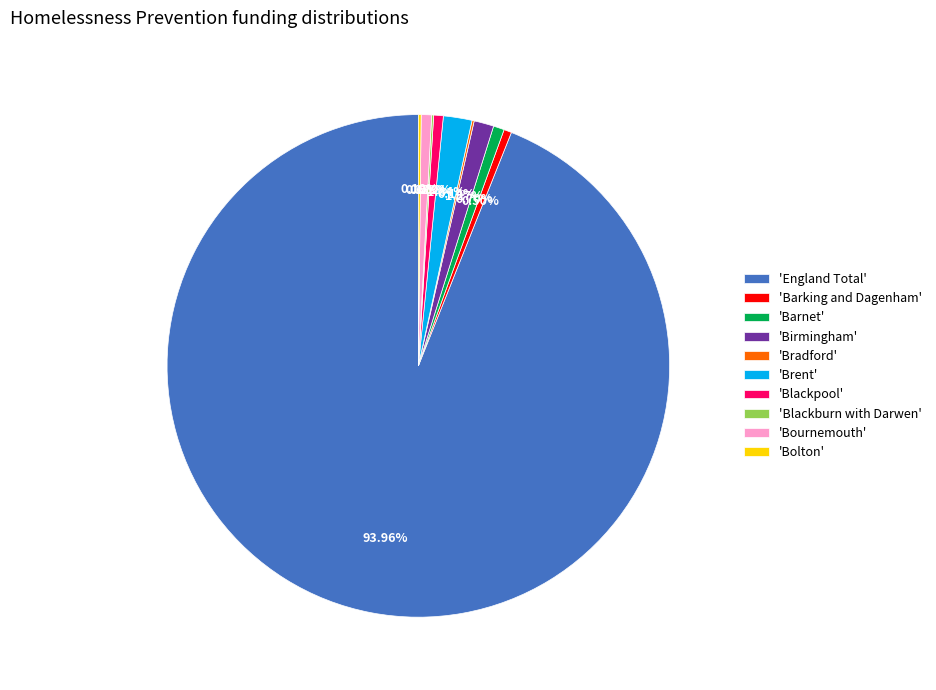

Which category accounts for the majority?

'England Total'